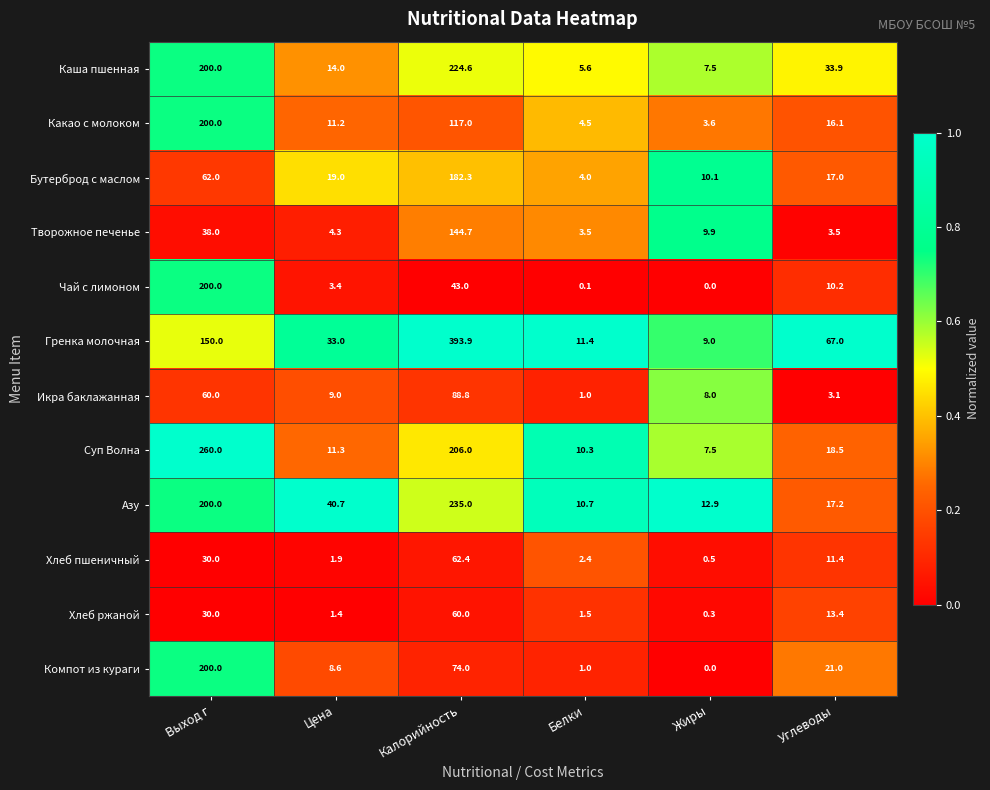

At Цена, list the series in order from largest to smallest.

Азу, Гренка молочная, Бутерброд с маслом, Каша пшенная, Суп Волна, Какао с молоком, Икра баклажанная, Компот из кураги, Творожное печенье, Чай с лимоном, Хлеб пшеничный, Хлеб ржаной